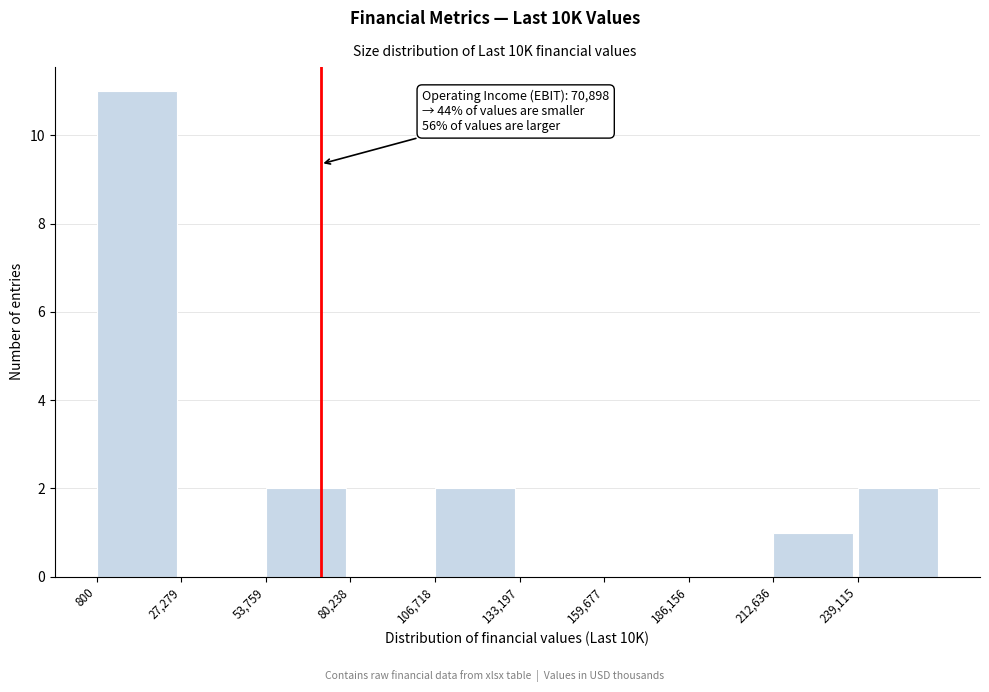

Which range on the x-axis has the tallest bar?

0 to 25000